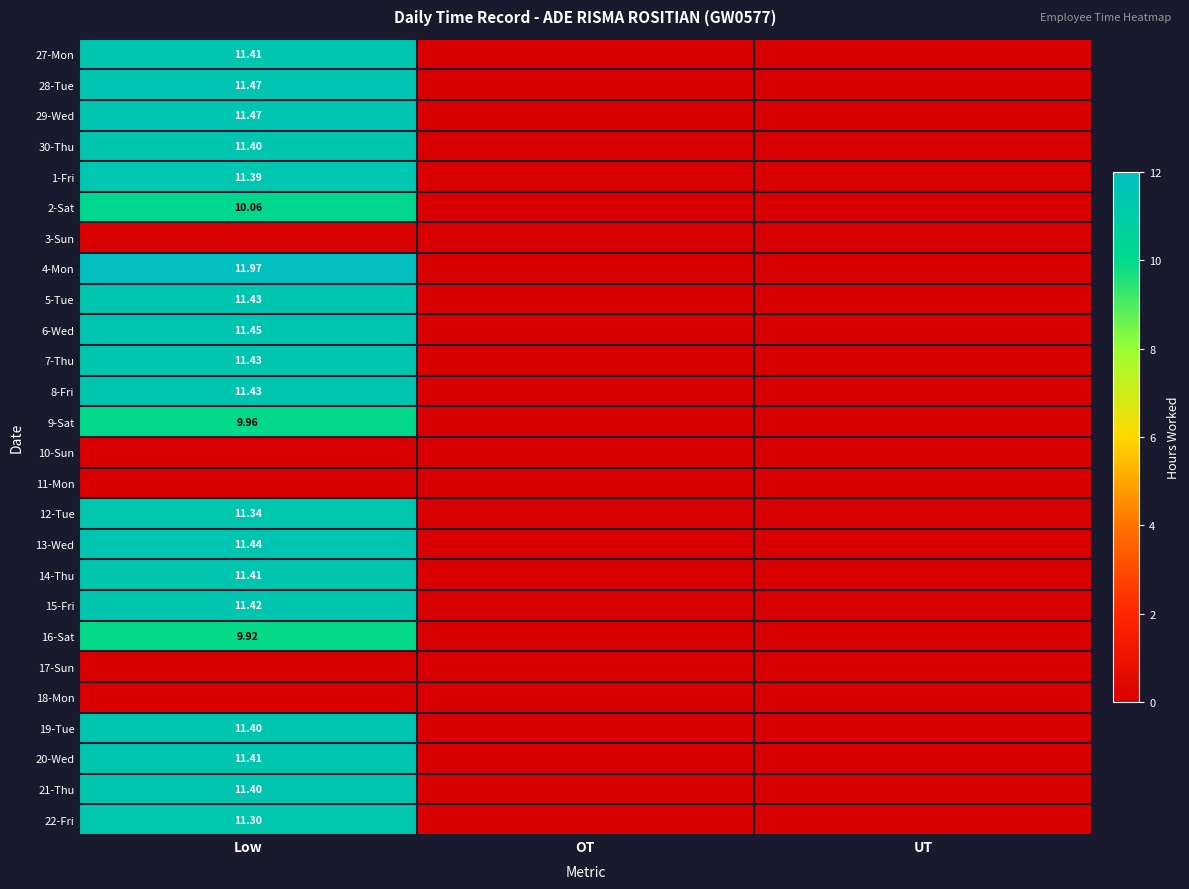

What is the difference between the highest and lowest values at Low?

12.0